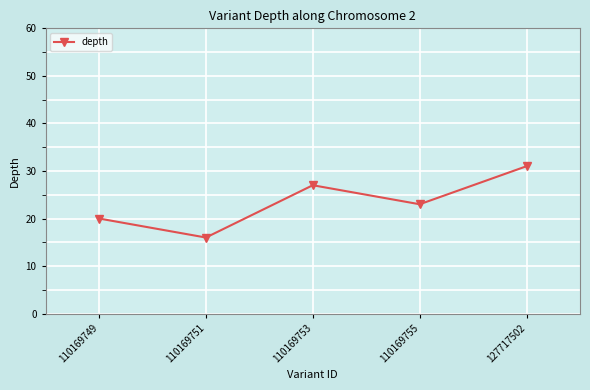

How many interior local peaks (higher than both neighbors) does the data have?

1